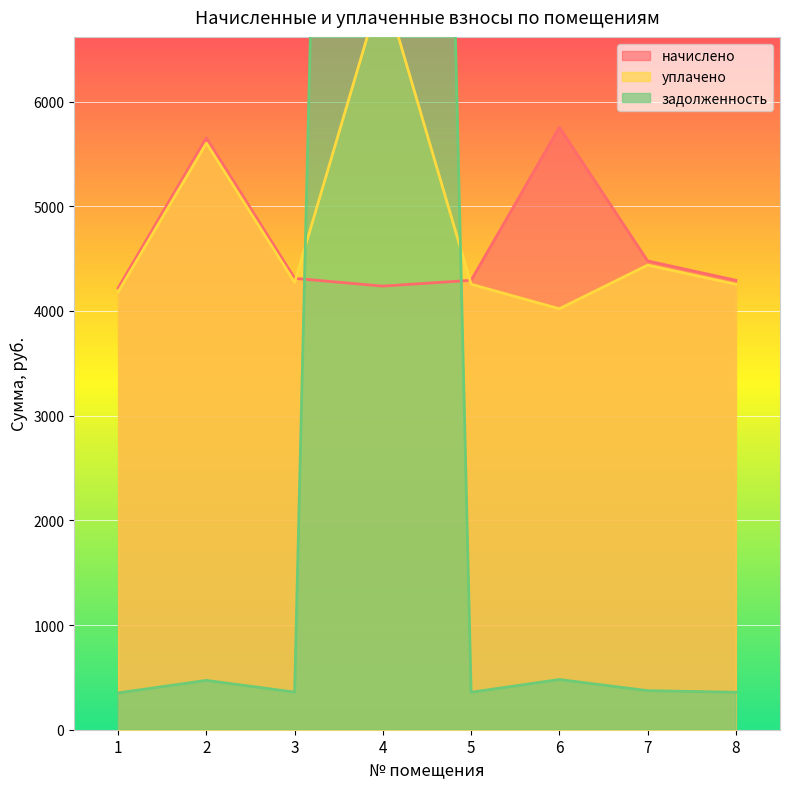

Reading left to right, what are all the values shown in this chart?

начислено: 1=4219.0	2=5653.0	3=4311.5	4=4237.4	5=4292.9	6=5754.7	7=4477.9	8=4292.9
уплачено: 1=4181.6	2=5602.9	3=4273.3	4=7122.4	5=4254.8	6=4021.1	7=4438.2	8=4254.8
задолженность: 1=351.6	2=471.1	3=359.3	4=35545.9	5=357.7	6=479.6	7=373.2	8=357.7